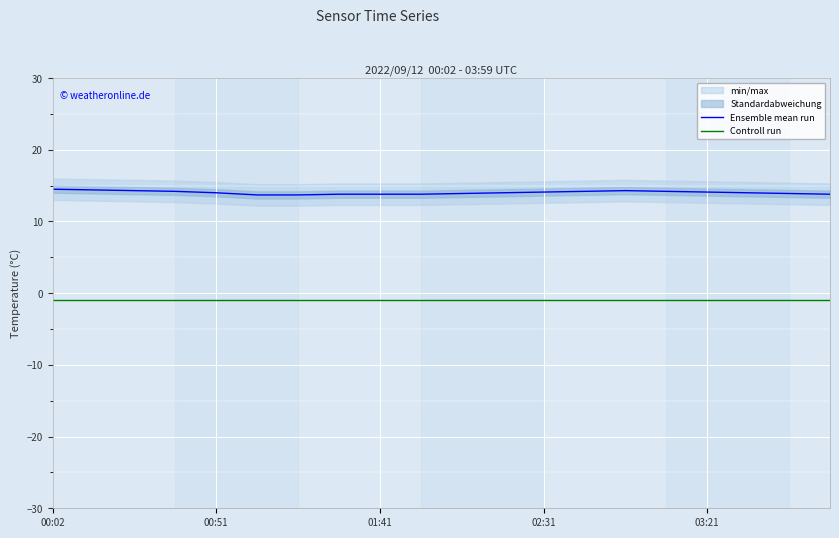

The Ensemble mean run series shows 20.3 at 02:31. True or false?

False